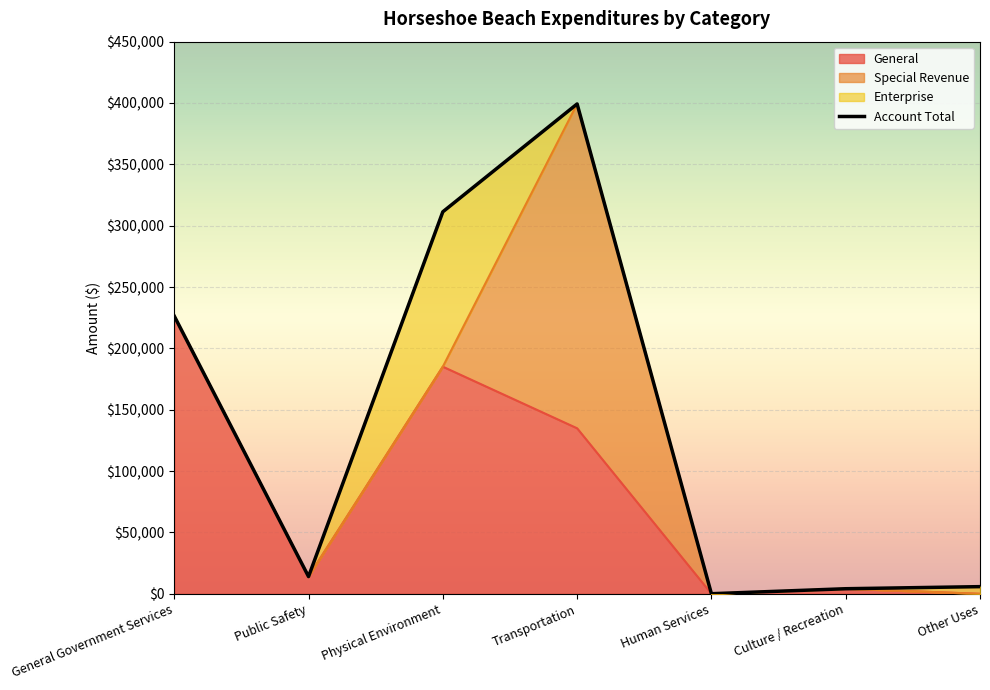

Is the value of Account Total at Culture / Recreation greater than the value of General at Public Safety?

No